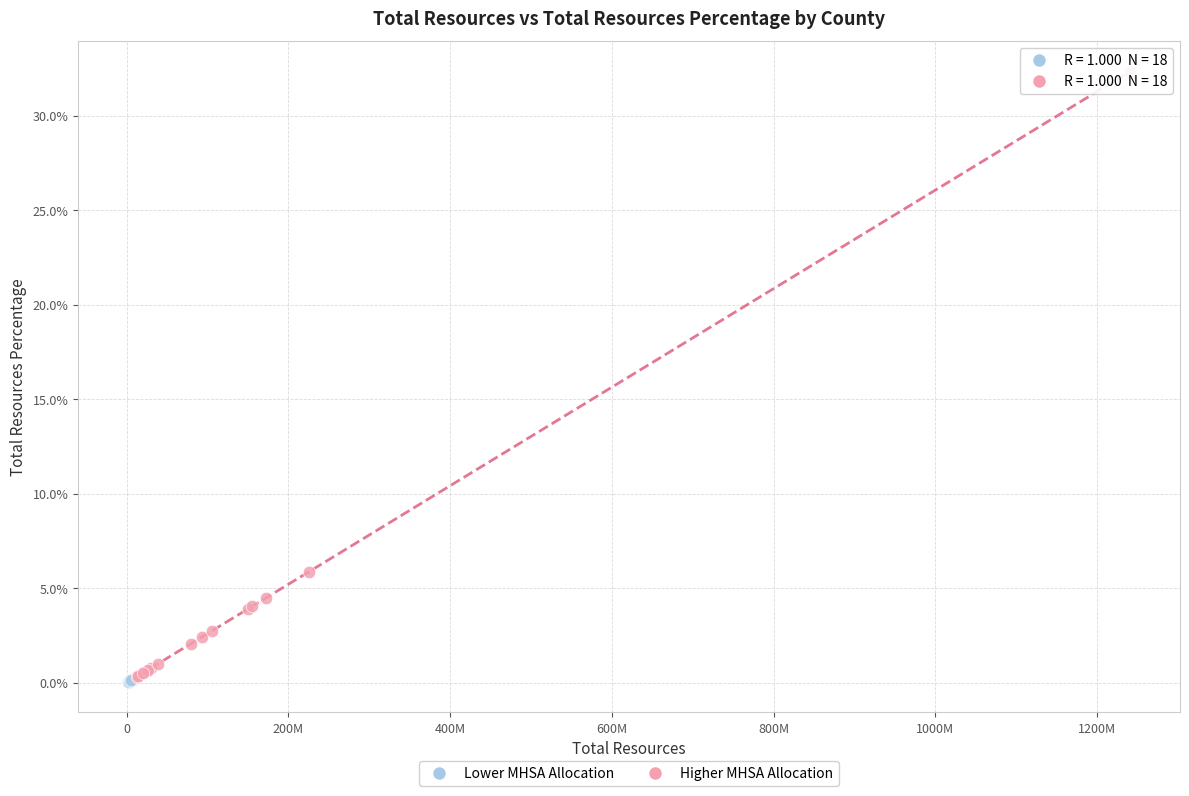

Which series has the widest spread of Y values?

Higher MHSA Allocation